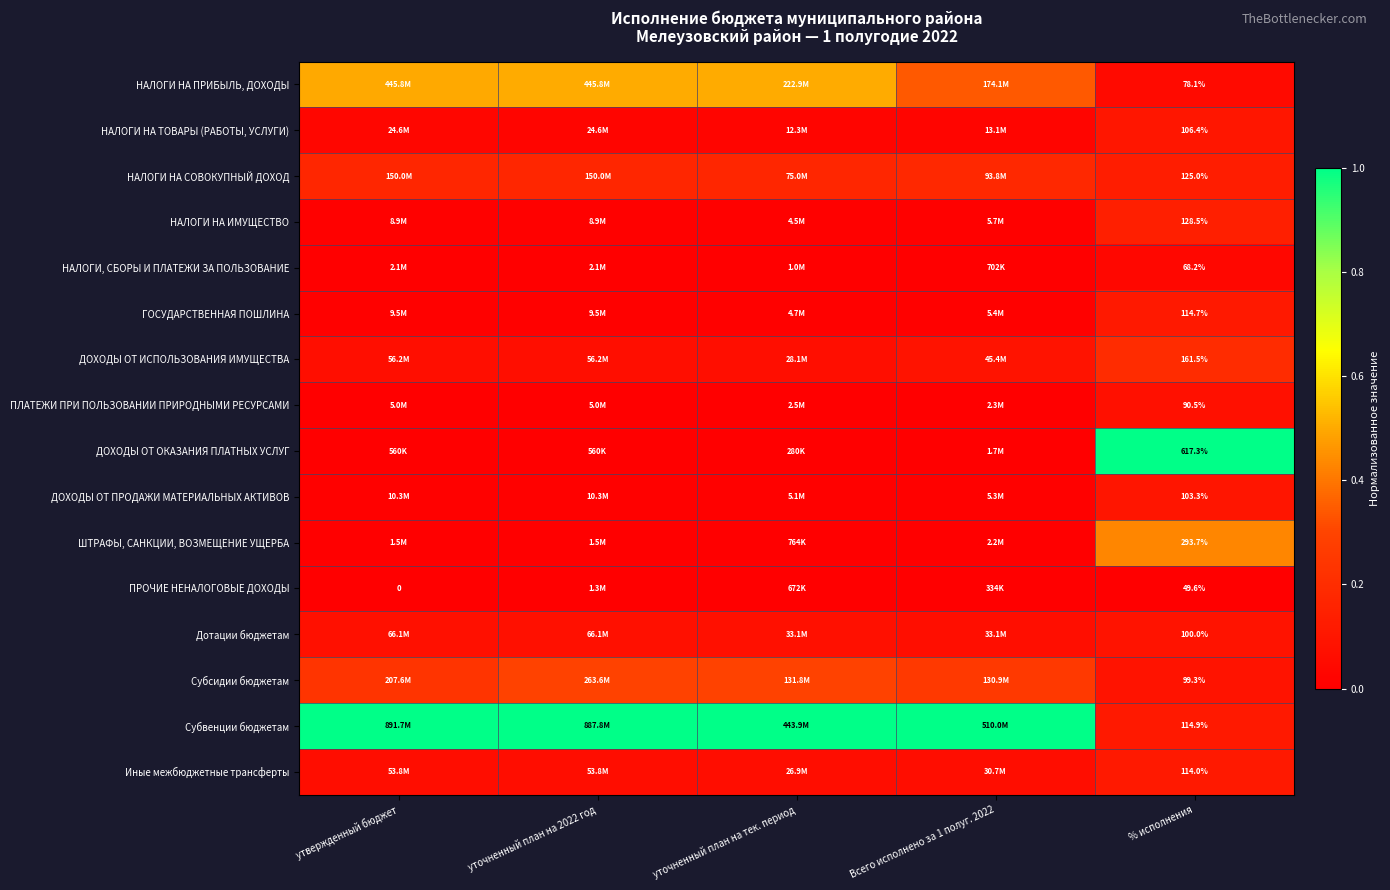

Which has a higher value, Всего исполнено за 1 полуг. 2022 or уточненный план на тек. период?

уточненный план на тек. период